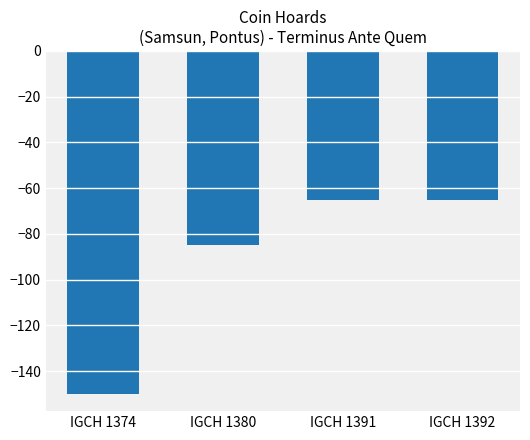

What is the difference between the maximum and second lowest values?

20